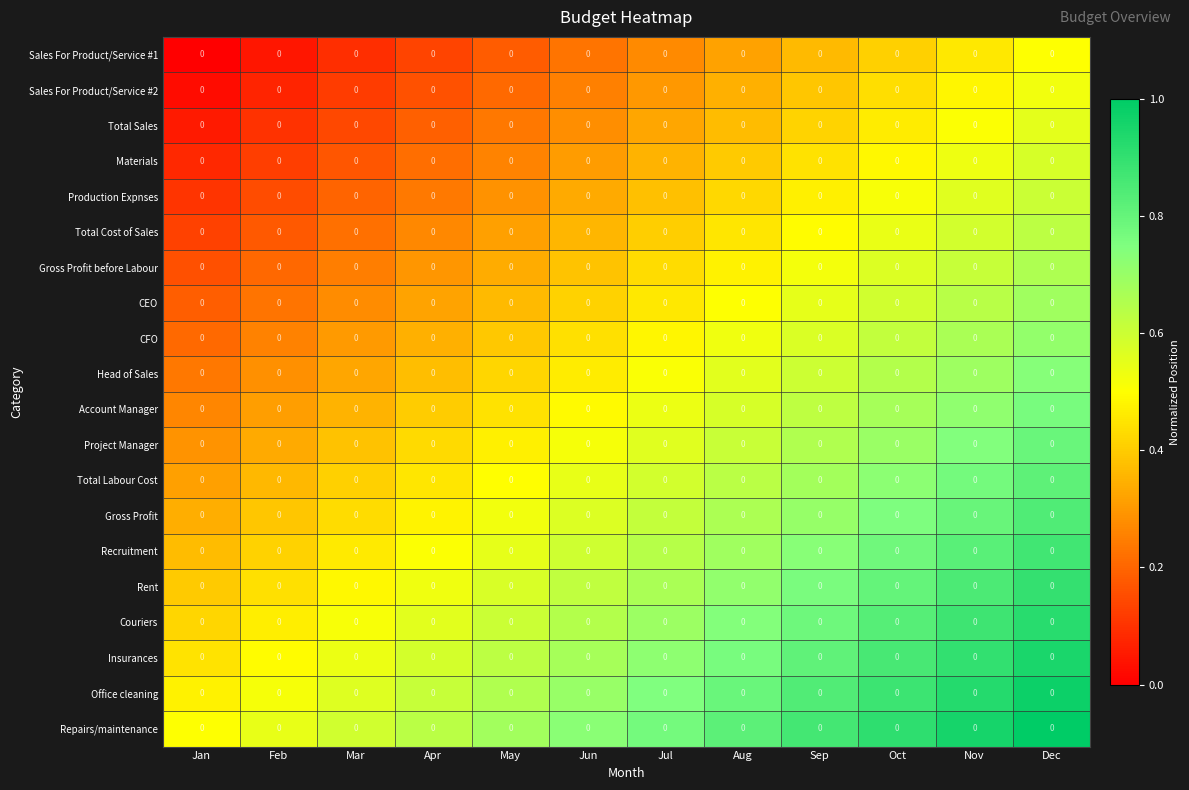

List the labels in order of Total Cost of Sales value, largest first.

Dec, Nov, Oct, Sep, Aug, Jul, Jun, May, Apr, Mar, Feb, Jan